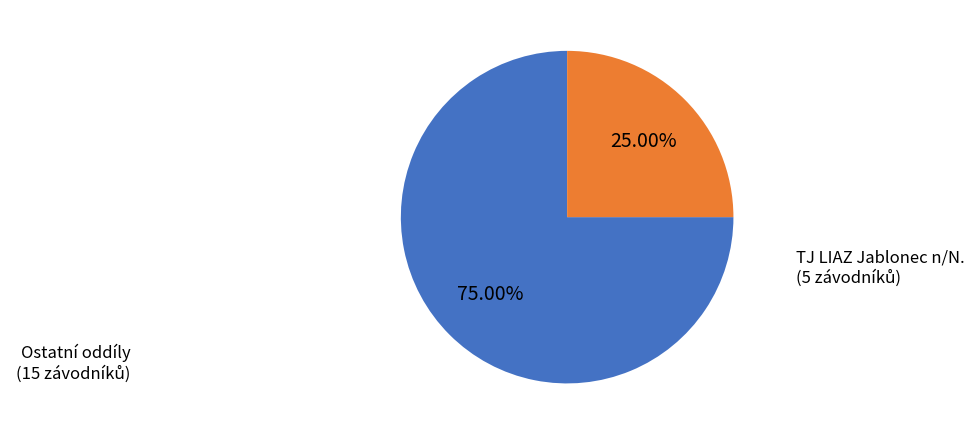

Is there a majority slice in this chart?

Yes